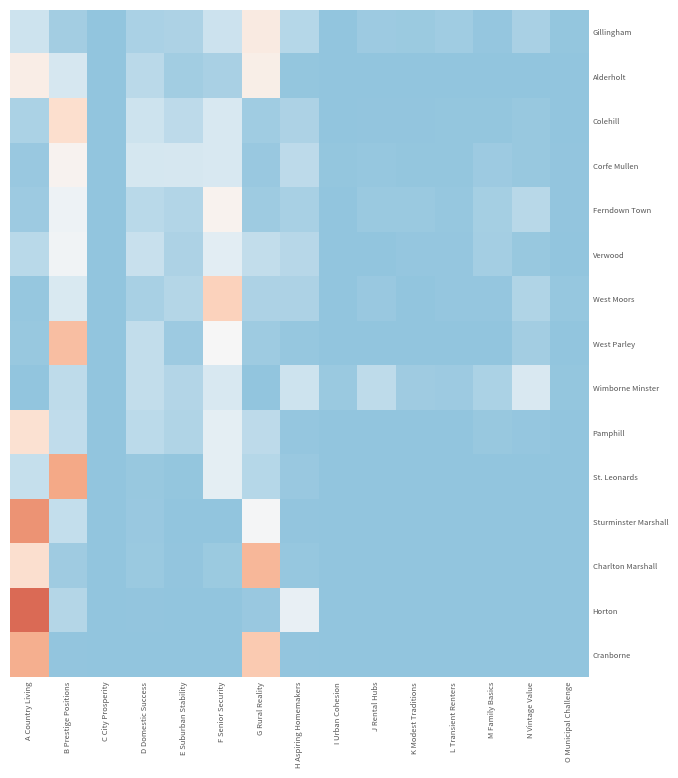

Reading left to right, list all the values displayed in this chart.

Gillingham: A Country Living=13.2	B Prestige Positions=4.1	C City Prosperity=0.0	D Domestic Success=5.7	E Suburban Stability=6.2	F Senior Security=13.0	G Rural Reality=34.4	H Aspiring Homemakers=8.1	I Urban Cohesion=0.0	J Rental Hubs=2.7	K Modest Traditions=2.3	L Transient Renters=3.5	M Family Basics=1.1	N Vintage Value=5.2	O Municipal Challenge=0.6
Alderholt: A Country Living=32.8	B Prestige Positions=15.9	C City Prosperity=0.0	D Domestic Success=9.0	E Suburban Stability=3.8	F Senior Security=5.4	G Rural Reality=32.3	H Aspiring Homemakers=0.7	I Urban Cohesion=0.0	J Rental Hubs=0.0	K Modest Traditions=0.0	L Transient Renters=0.0	M Family Basics=0.0	N Vintage Value=0.0	O Municipal Challenge=0.0
Colehill: A Country Living=6.0	B Prestige Positions=39.8	C City Prosperity=0.0	D Domestic Success=13.3	E Suburban Stability=9.6	F Senior Security=16.9	G Rural Reality=3.4	H Aspiring Homemakers=6.2	I Urban Cohesion=0.0	J Rental Hubs=0.4	K Modest Traditions=0.3	L Transient Renters=0.7	M Family Basics=0.6	N Vintage Value=1.6	O Municipal Challenge=0.2
Corfe Mullen: A Country Living=1.9	B Prestige Positions=30.3	C City Prosperity=0.0	D Domestic Success=15.8	E Suburban Stability=16.0	F Senior Security=16.9	G Rural Reality=1.7	H Aspiring Homemakers=9.6	I Urban Cohesion=0.6	J Rental Hubs=1.2	K Modest Traditions=0.6	L Transient Renters=0.8	M Family Basics=2.5	N Vintage Value=1.5	O Municipal Challenge=0.4
Ferndown Town: A Country Living=2.5	B Prestige Positions=24.5	C City Prosperity=0.0	D Domestic Success=9.0	E Suburban Stability=7.4	F Senior Security=30.4	G Rural Reality=2.7	H Aspiring Homemakers=5.0	I Urban Cohesion=0.0	J Rental Hubs=2.0	K Modest Traditions=1.9	L Transient Renters=1.1	M Family Basics=4.4	N Vintage Value=8.7	O Municipal Challenge=0.4
Verwood: A Country Living=9.0	B Prestige Positions=25.5	C City Prosperity=0.0	D Domestic Success=12.2	E Suburban Stability=6.0	F Senior Security=20.5	G Rural Reality=10.8	H Aspiring Homemakers=8.3	I Urban Cohesion=0.0	J Rental Hubs=0.0	K Modest Traditions=1.0	L Transient Renters=1.0	M Family Basics=4.2	N Vintage Value=1.4	O Municipal Challenge=0.1
West Moors: A Country Living=1.3	B Prestige Positions=17.3	C City Prosperity=0.0	D Domestic Success=5.1	E Suburban Stability=7.8	F Senior Security=44.1	G Rural Reality=6.1	H Aspiring Homemakers=6.2	I Urban Cohesion=0.0	J Rental Hubs=1.8	K Modest Traditions=0.2	L Transient Renters=0.9	M Family Basics=1.1	N Vintage Value=6.8	O Municipal Challenge=1.3
West Parley: A Country Living=1.5	B Prestige Positions=49.2	C City Prosperity=0.0	D Domestic Success=10.9	E Suburban Stability=2.5	F Senior Security=27.9	G Rural Reality=2.8	H Aspiring Homemakers=1.1	I Urban Cohesion=0.0	J Rental Hubs=0.0	K Modest Traditions=0.0	L Transient Renters=0.1	M Family Basics=0.0	N Vintage Value=4.0	O Municipal Challenge=0.0
Wimborne Minster: A Country Living=0.0	B Prestige Positions=10.1	C City Prosperity=0.1	D Domestic Success=10.9	E Suburban Stability=7.4	F Senior Security=16.9	G Rural Reality=0.0	H Aspiring Homemakers=13.4	I Urban Cohesion=2.0	J Rental Hubs=9.9	K Modest Traditions=3.1	L Transient Renters=2.6	M Family Basics=5.9	N Vintage Value=17.0	O Municipal Challenge=0.7
Pamphill: A Country Living=38.6	B Prestige Positions=10.5	C City Prosperity=0.0	D Domestic Success=9.5	E Suburban Stability=6.9	F Senior Security=21.2	G Rural Reality=9.8	H Aspiring Homemakers=1.0	I Urban Cohesion=0.0	J Rental Hubs=0.0	K Modest Traditions=0.0	L Transient Renters=0.0	M Family Basics=1.6	N Vintage Value=1.0	O Municipal Challenge=0.0
St. Leonards: A Country Living=11.6	B Prestige Positions=54.8	C City Prosperity=0.0	D Domestic Success=1.6	E Suburban Stability=0.7	F Senior Security=21.3	G Rural Reality=8.1	H Aspiring Homemakers=1.9	I Urban Cohesion=0.0	J Rental Hubs=0.0	K Modest Traditions=0.0	L Transient Renters=0.0	M Family Basics=0.0	N Vintage Value=0.0	O Municipal Challenge=0.0
Sturminster Marshall: A Country Living=59.6	B Prestige Positions=11.2	C City Prosperity=0.0	D Domestic Success=1.7	E Suburban Stability=0.1	F Senior Security=0.0	G Rural Reality=26.9	H Aspiring Homemakers=0.4	I Urban Cohesion=0.0	J Rental Hubs=0.0	K Modest Traditions=0.0	L Transient Renters=0.0	M Family Basics=0.1	N Vintage Value=0.0	O Municipal Challenge=0.0
Charlton Marshall: A Country Living=39.5	B Prestige Positions=3.1	C City Prosperity=0.0	D Domestic Success=2.2	E Suburban Stability=0.5	F Senior Security=2.3	G Rural Reality=51.2	H Aspiring Homemakers=1.3	I Urban Cohesion=0.0	J Rental Hubs=0.0	K Modest Traditions=0.0	L Transient Renters=0.0	M Family Basics=0.0	N Vintage Value=0.0	O Municipal Challenge=0.0
Horton: A Country Living=67.7	B Prestige Positions=7.8	C City Prosperity=0.0	D Domestic Success=0.3	E Suburban Stability=0.0	F Senior Security=0.0	G Rural Reality=1.7	H Aspiring Homemakers=22.4	I Urban Cohesion=0.0	J Rental Hubs=0.0	K Modest Traditions=0.0	L Transient Renters=0.0	M Family Basics=0.0	N Vintage Value=0.0	O Municipal Challenge=0.0
Cranborne: A Country Living=53.1	B Prestige Positions=0.3	C City Prosperity=0.0	D Domestic Success=0.0	E Suburban Stability=0.0	F Senior Security=0.0	G Rural Reality=46.3	H Aspiring Homemakers=0.3	I Urban Cohesion=0.0	J Rental Hubs=0.0	K Modest Traditions=0.0	L Transient Renters=0.0	M Family Basics=0.0	N Vintage Value=0.0	O Municipal Challenge=0.0